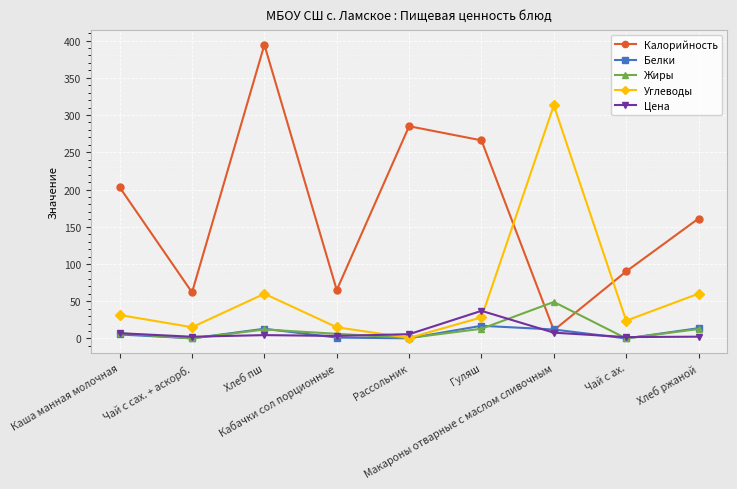

How many series are shown in this chart?

5